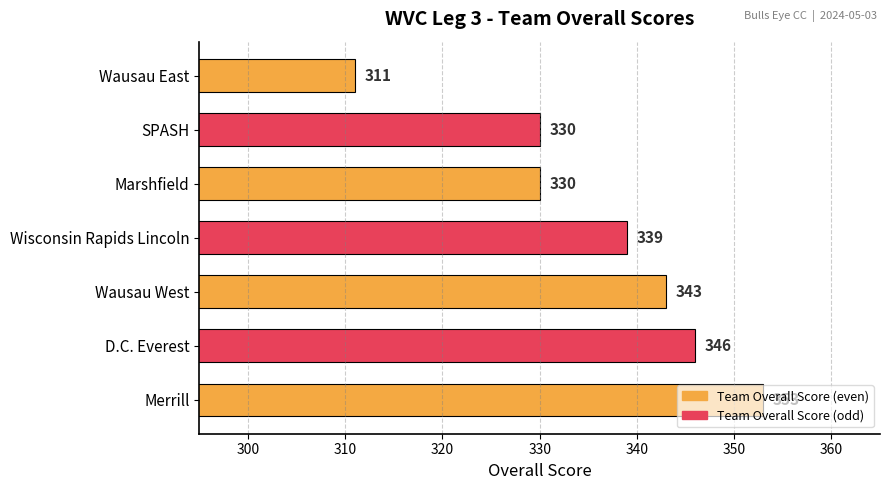

What is the difference between the maximum and minimum values?

42